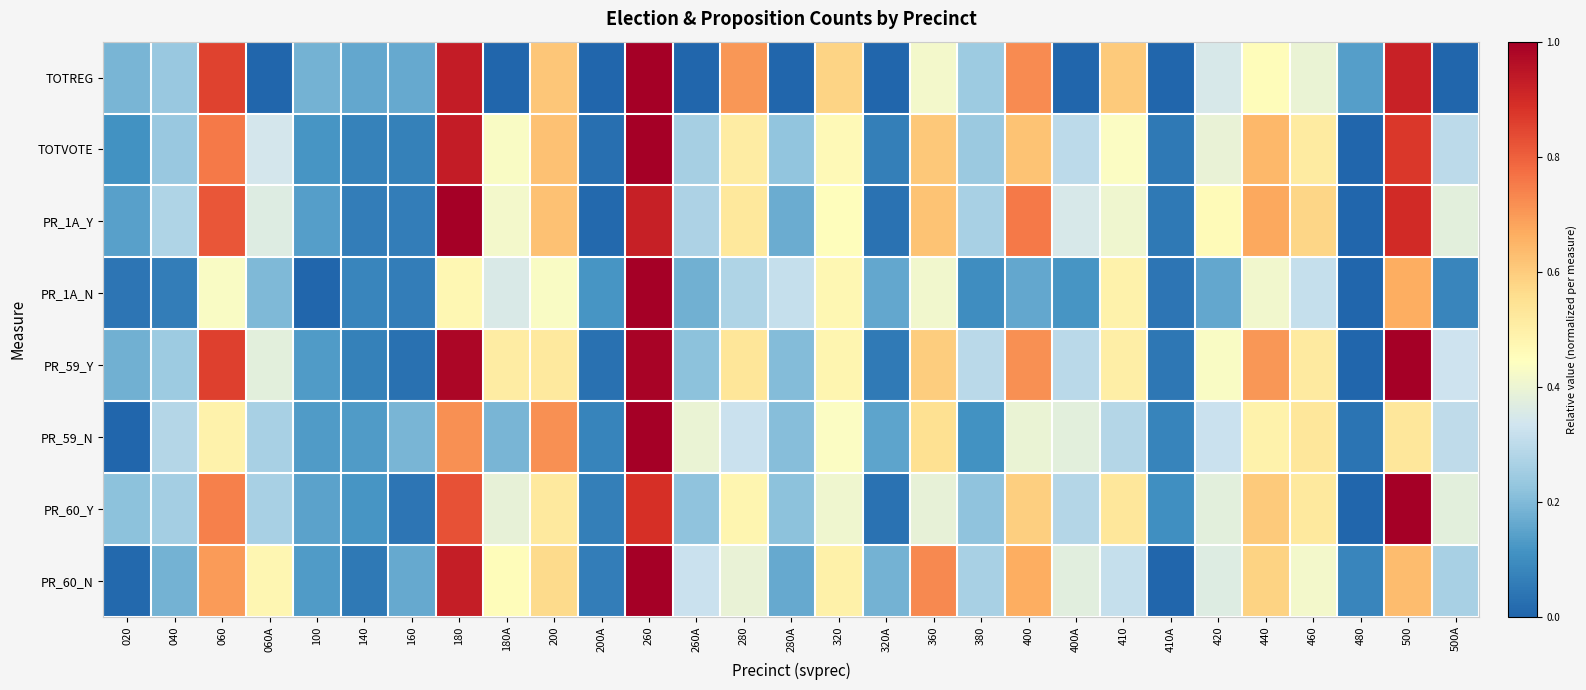

Reading left to right, transcribe all the data shown in this chart.

TOTREG: 020=0.2	040=0.2	060=0.9	060A=0.0	100=0.2	140=0.2	160=0.2	180=0.9	180A=0.0	200=0.6	200A=0.0	260=1.0	260A=0.0	280=0.7	280A=0.0	320=0.6	320A=0.0	360=0.4	380=0.2	400=0.7	400A=0.0	410=0.6	410A=0.0	420=0.3	440=0.5	460=0.4	480=0.1	500=0.9	500A=0.0
TOTVOTE: 020=0.1	040=0.2	060=0.8	060A=0.3	100=0.1	140=0.1	160=0.1	180=0.9	180A=0.4	200=0.6	200A=0.0	260=1.0	260A=0.3	280=0.5	280A=0.2	320=0.5	320A=0.1	360=0.6	380=0.2	400=0.6	400A=0.3	410=0.4	410A=0.0	420=0.4	440=0.6	460=0.5	480=0.0	500=0.9	500A=0.3
PR_1A_Y: 020=0.1	040=0.3	060=0.8	060A=0.4	100=0.1	140=0.1	160=0.1	180=1.0	180A=0.4	200=0.6	200A=0.0	260=0.9	260A=0.3	280=0.5	280A=0.2	320=0.5	320A=0.0	360=0.6	380=0.3	400=0.8	400A=0.3	410=0.4	410A=0.0	420=0.5	440=0.7	460=0.6	480=0.0	500=0.9	500A=0.4
PR_1A_N: 020=0.0	040=0.1	060=0.4	060A=0.2	100=0.0	140=0.1	160=0.1	180=0.5	180A=0.4	200=0.4	200A=0.1	260=1.0	260A=0.2	280=0.3	280A=0.3	320=0.5	320A=0.2	360=0.4	380=0.1	400=0.2	400A=0.1	410=0.5	410A=0.0	420=0.2	440=0.4	460=0.3	480=0.0	500=0.7	500A=0.1
PR_59_Y: 020=0.2	040=0.2	060=0.9	060A=0.4	100=0.1	140=0.1	160=0.0	180=1.0	180A=0.5	200=0.5	200A=0.0	260=1.0	260A=0.2	280=0.5	280A=0.2	320=0.5	320A=0.1	360=0.6	380=0.3	400=0.7	400A=0.3	410=0.5	410A=0.0	420=0.4	440=0.7	460=0.5	480=0.0	500=1.0	500A=0.3
PR_59_N: 020=0.0	040=0.3	060=0.5	060A=0.3	100=0.1	140=0.1	160=0.2	180=0.7	180A=0.2	200=0.7	200A=0.1	260=1.0	260A=0.4	280=0.3	280A=0.2	320=0.4	320A=0.2	360=0.5	380=0.1	400=0.4	400A=0.4	410=0.3	410A=0.1	420=0.3	440=0.5	460=0.5	480=0.0	500=0.5	500A=0.3
PR_60_Y: 020=0.2	040=0.3	060=0.7	060A=0.3	100=0.1	140=0.1	160=0.0	180=0.8	180A=0.4	200=0.5	200A=0.1	260=0.9	260A=0.2	280=0.5	280A=0.2	320=0.4	320A=0.0	360=0.4	380=0.2	400=0.6	400A=0.3	410=0.5	410A=0.1	420=0.4	440=0.6	460=0.5	480=0.0	500=1.0	500A=0.4
PR_60_N: 020=0.0	040=0.2	060=0.7	060A=0.5	100=0.1	140=0.1	160=0.2	180=0.9	180A=0.5	200=0.6	200A=0.1	260=1.0	260A=0.3	280=0.4	280A=0.2	320=0.5	320A=0.2	360=0.7	380=0.3	400=0.7	400A=0.4	410=0.3	410A=0.0	420=0.4	440=0.6	460=0.4	480=0.1	500=0.6	500A=0.3